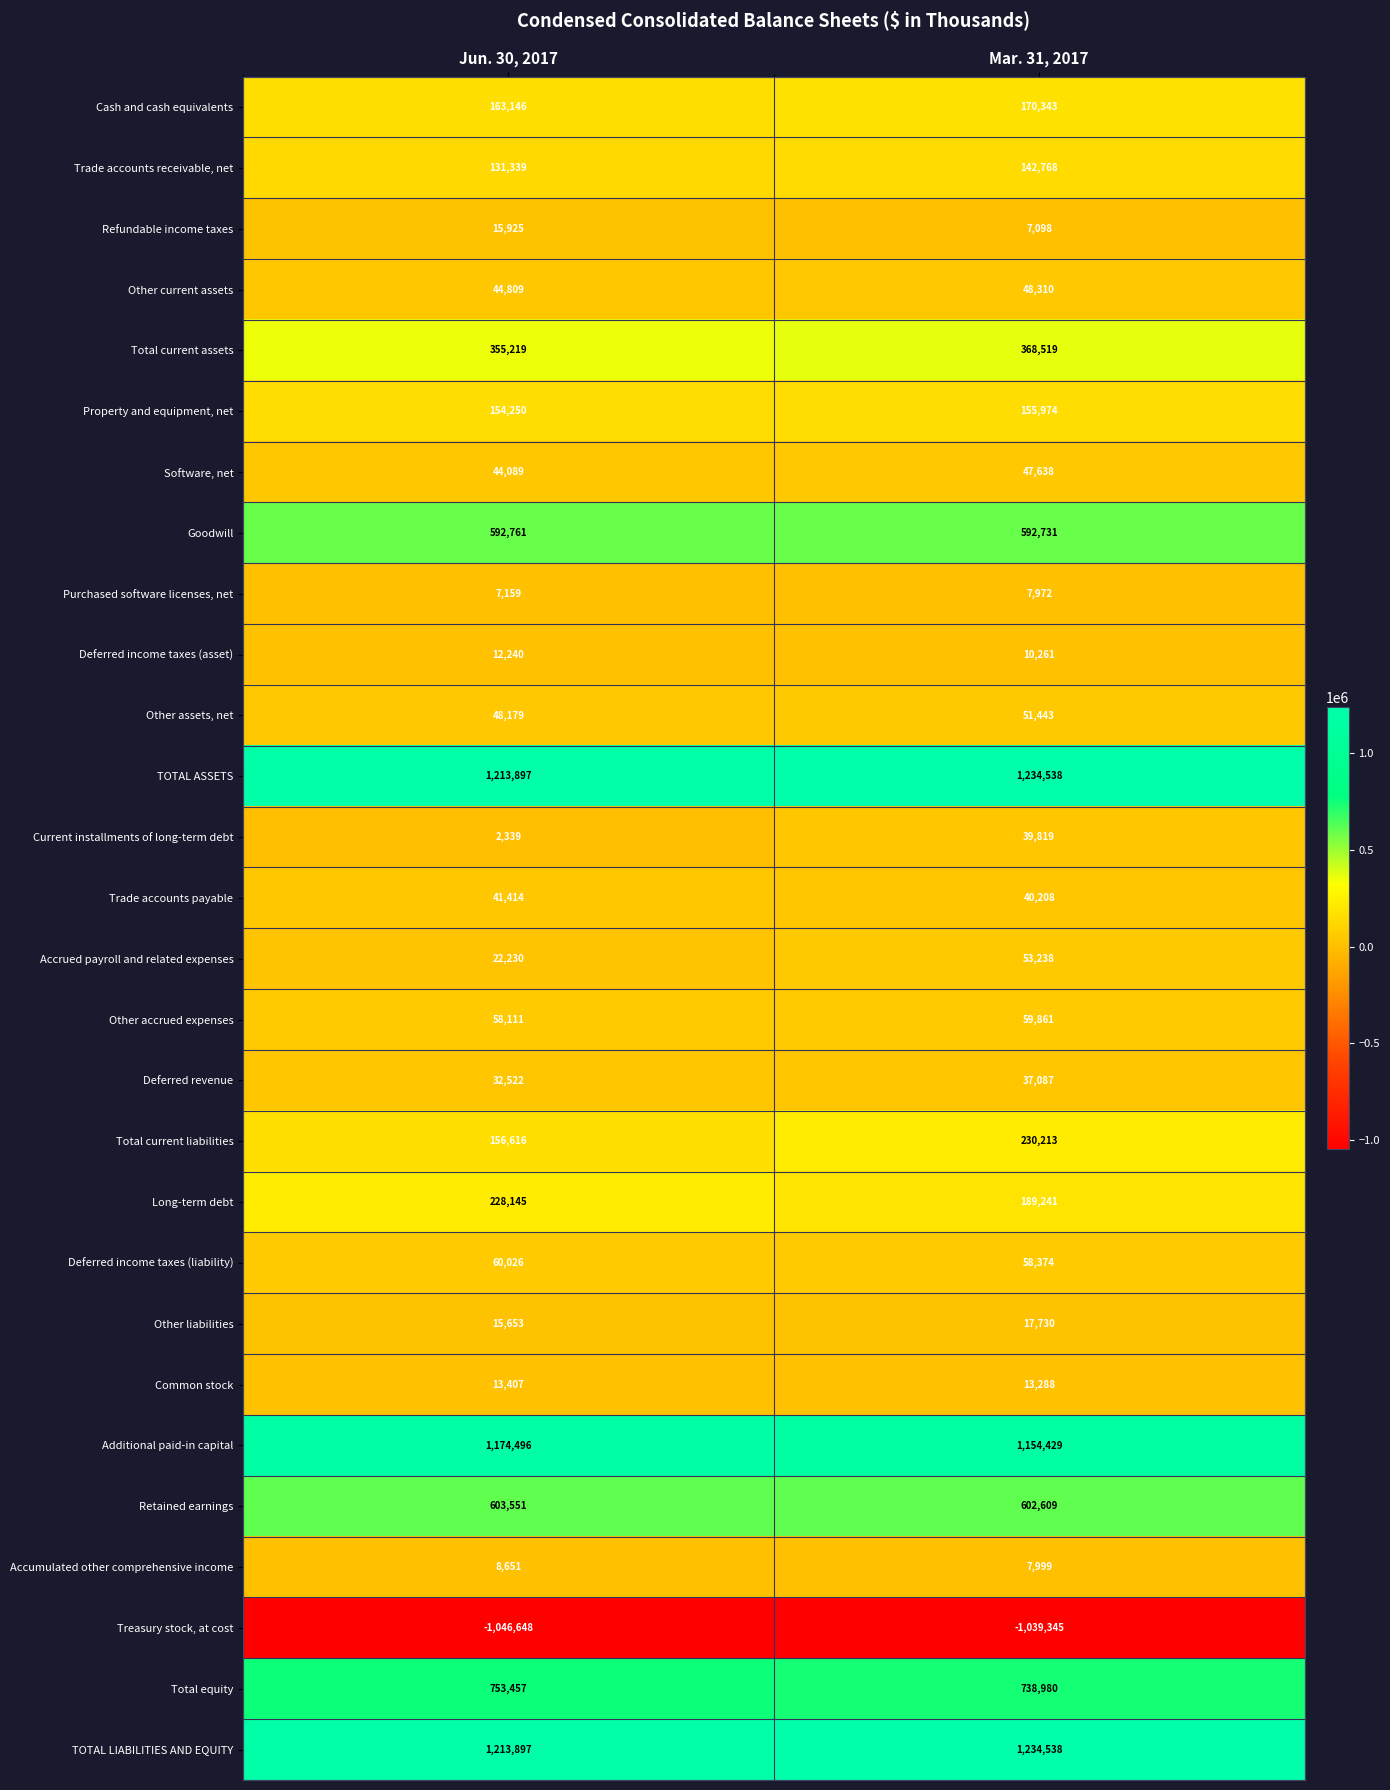

Is it true that Deferred income taxes (liability) equals 60026 at Jun. 30, 2017?

True